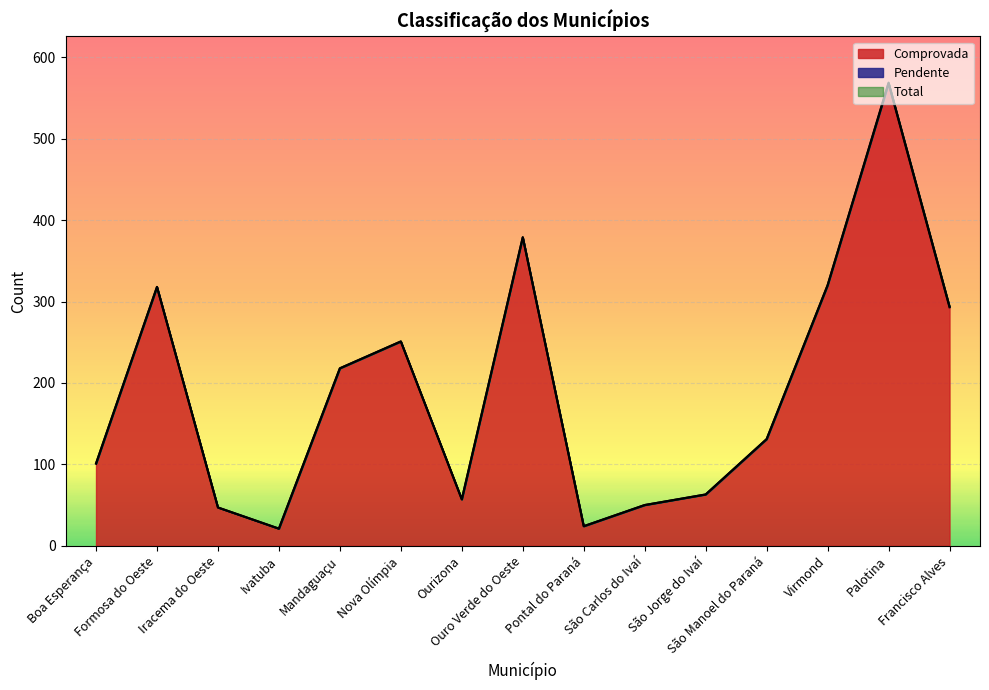

List the series in order of their overall mean, highest first.

Total, Comprovada